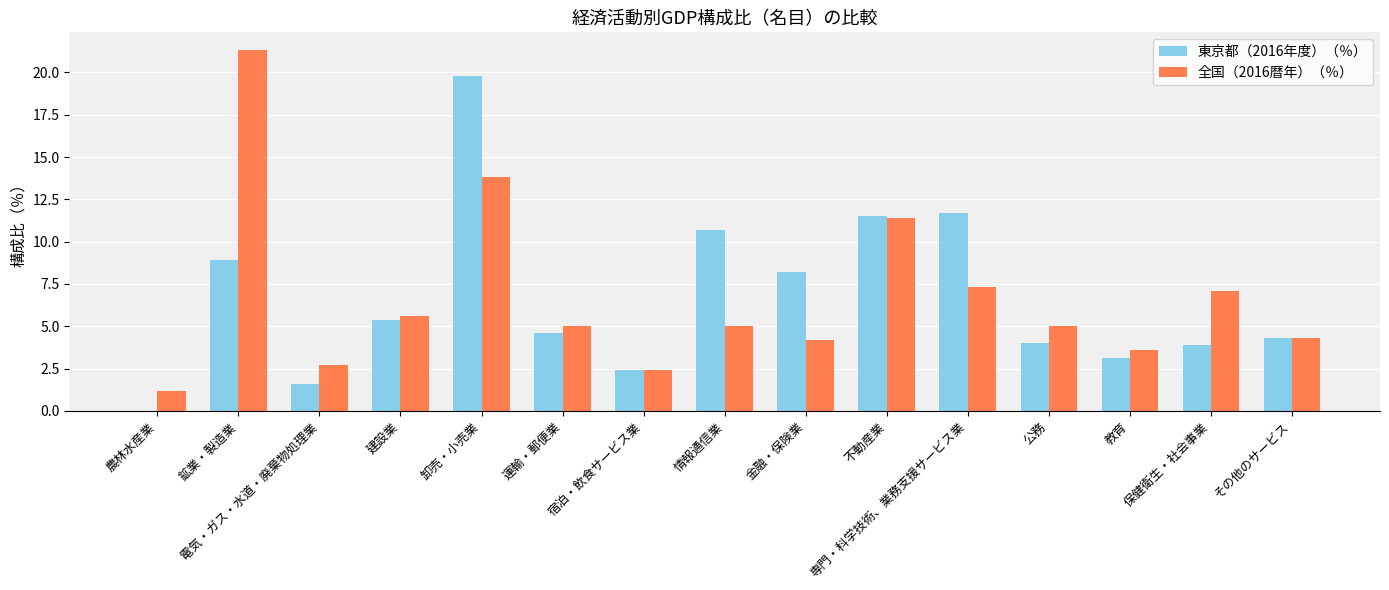

At which label does 東京都（2016年度）（％） reach its peak?

卸売・小売業